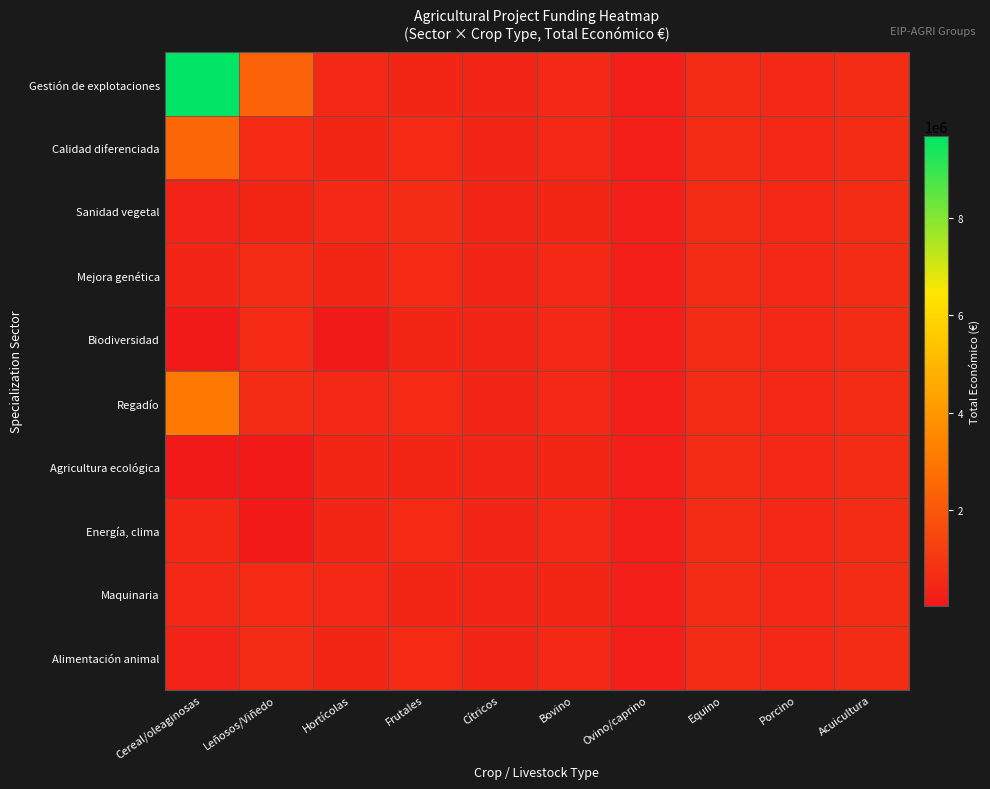

What is the total value across all series at Frutales?

5151742